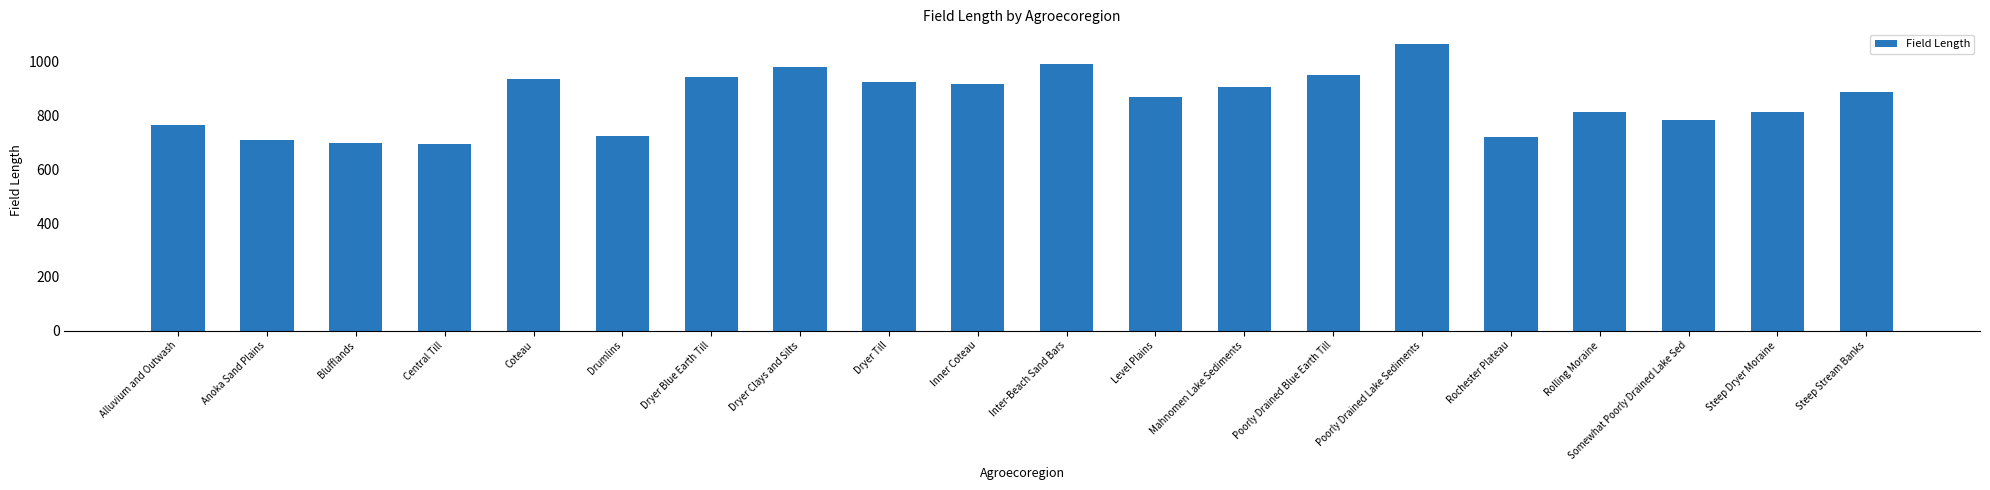

What is the difference between the maximum and minimum values?

372.3